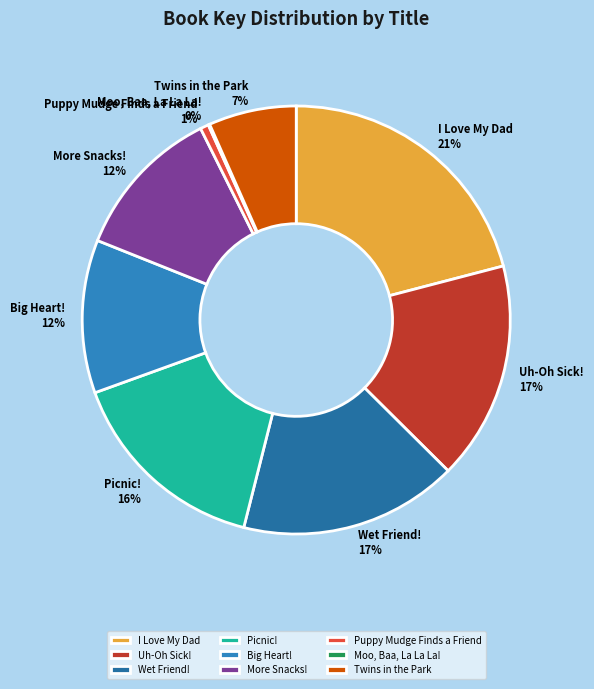

To the nearest percent, what percentage of the pie is Uh-Oh Sick!?

17%